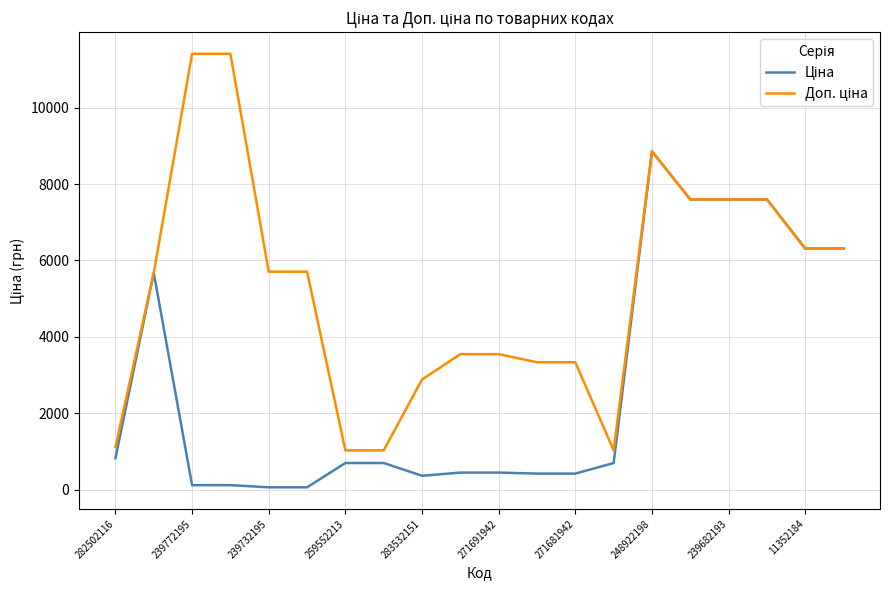

At how many categories does at least one series exceed 720?

20